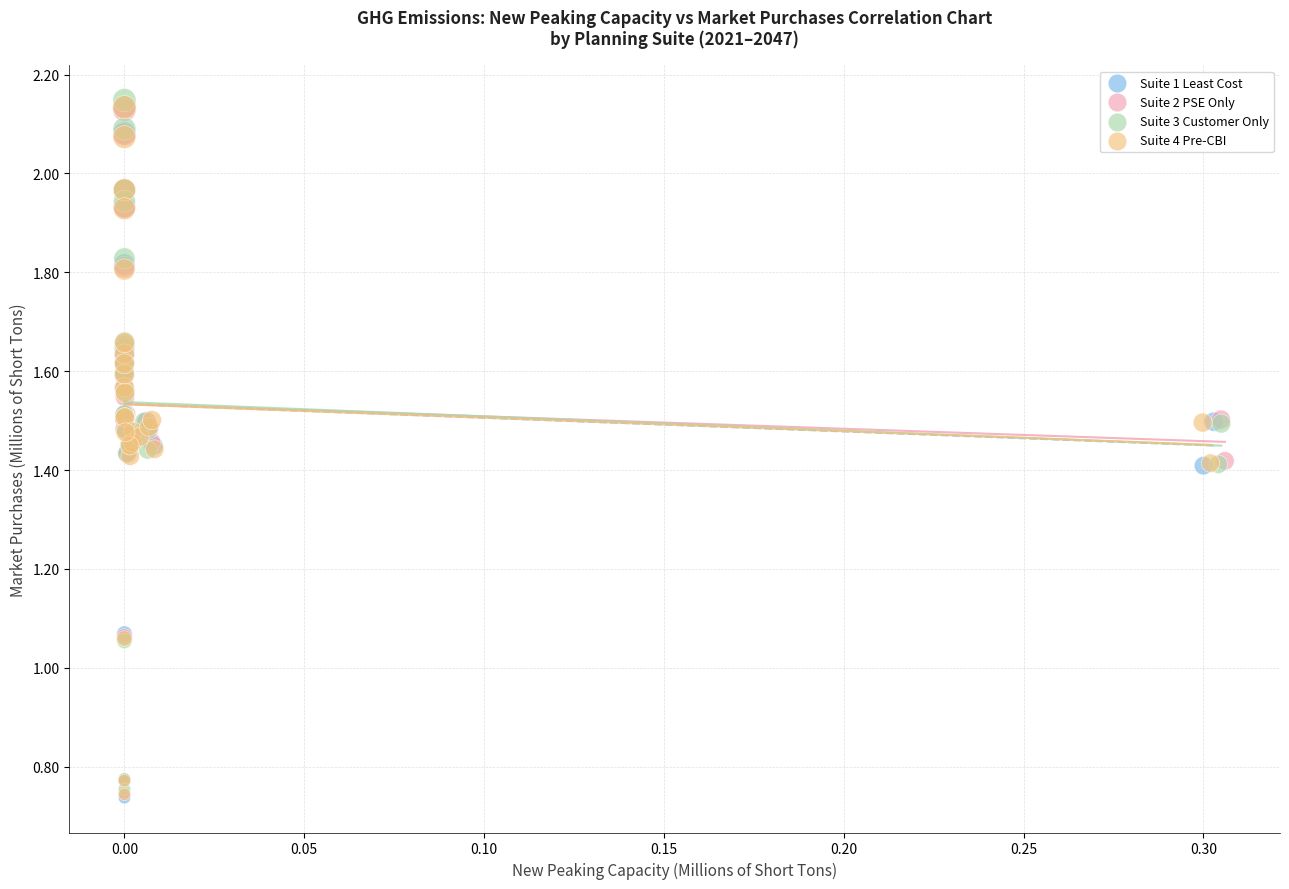

What are all the series names shown in the legend?

Suite 1 Least Cost, Suite 2 PSE Only, Suite 3 Customer Only, Suite 4 Pre-CBI